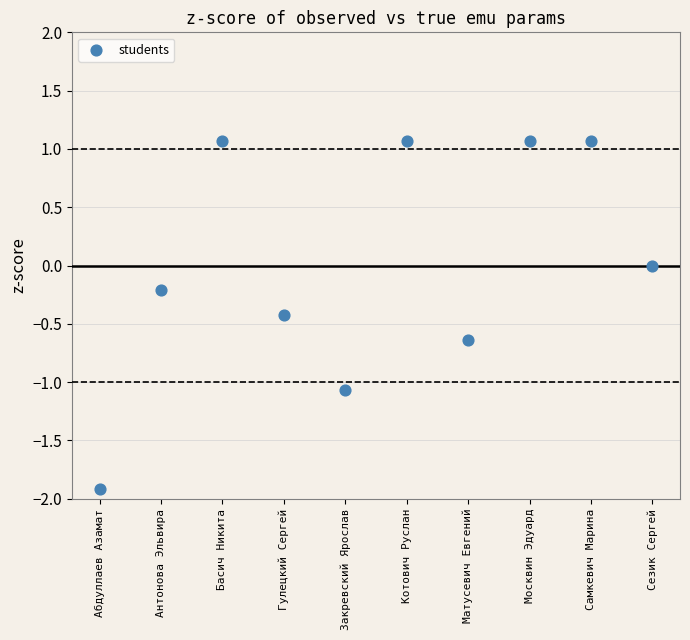

What is the range of X values (max minus min)?

9.0